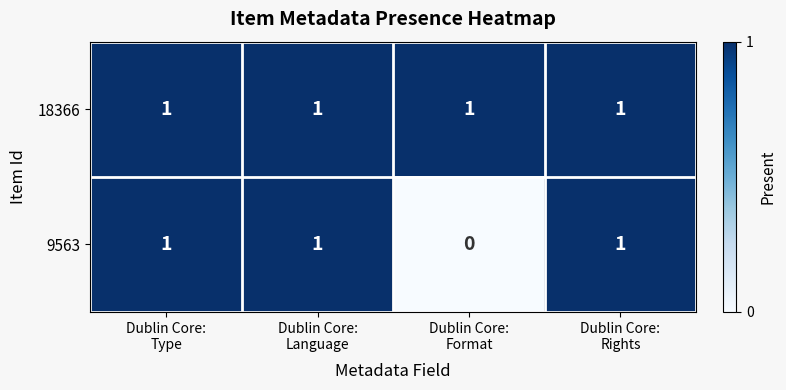

Rank the series at Dublin Core:
Format from highest to lowest value.

18366, 9563